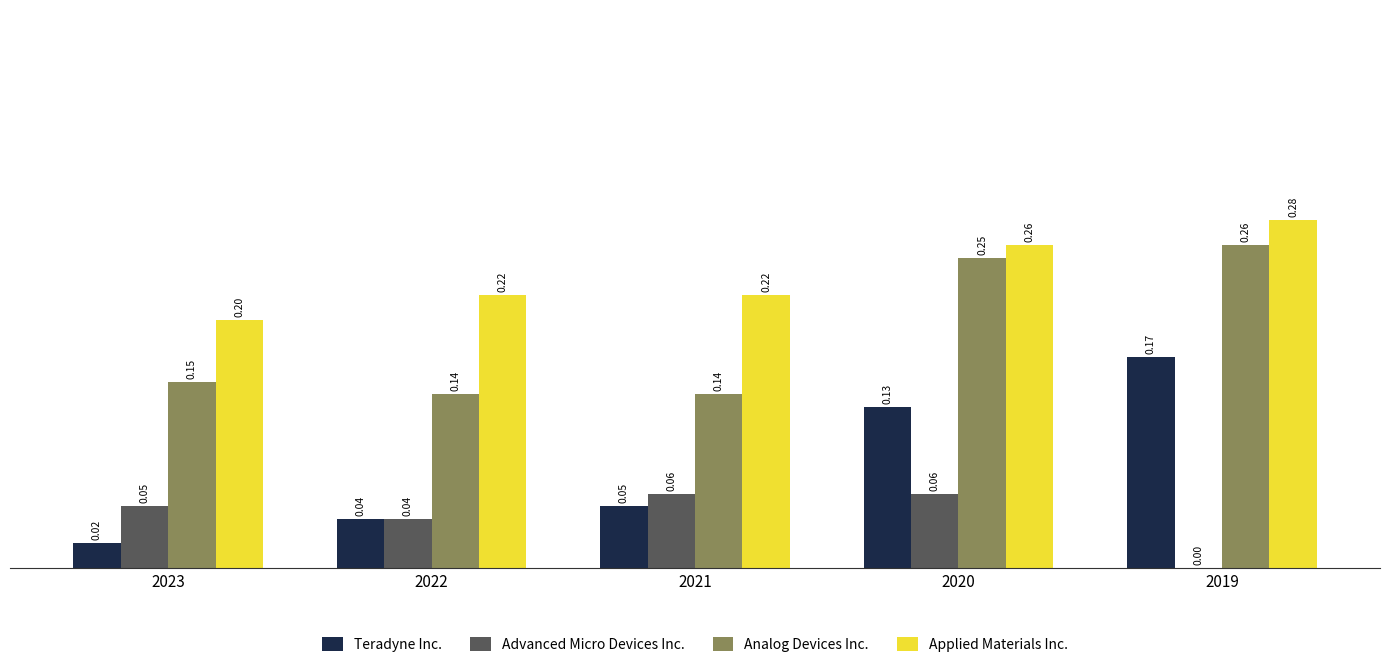

What is the total value across all series at 2020?

0.7